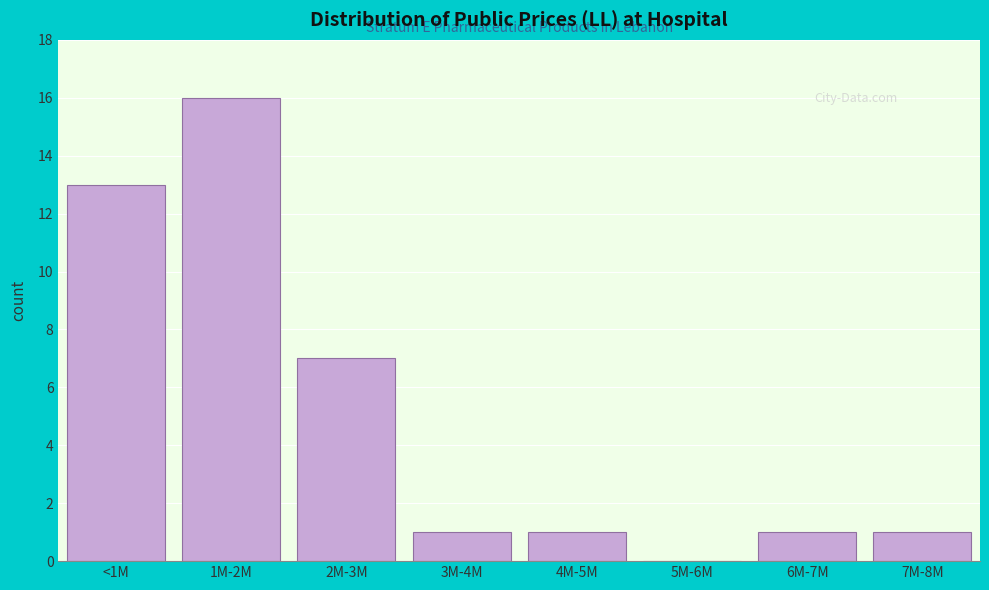

Reading left to right, transcribe all the data shown in this chart.

<1M=13	1M-2M=16	2M-3M=7	3M-4M=1	4M-5M=1	5M-6M=0	6M-7M=1	7M-8M=1